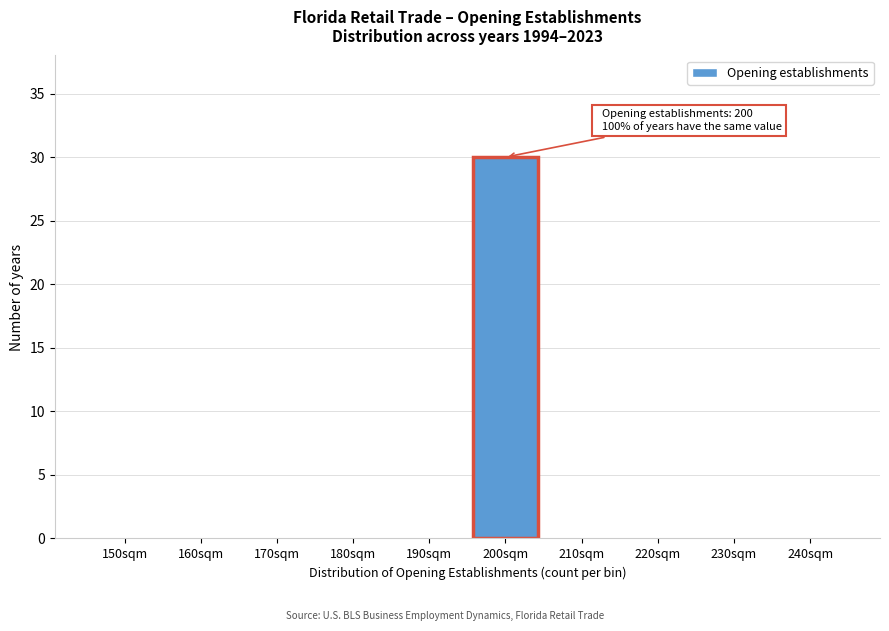

Reading left to right, what are all the values shown in this chart?

150sqm=0	160sqm=0	170sqm=0	180sqm=0	190sqm=0	200sqm=30	210sqm=0	220sqm=0	230sqm=0	240sqm=0